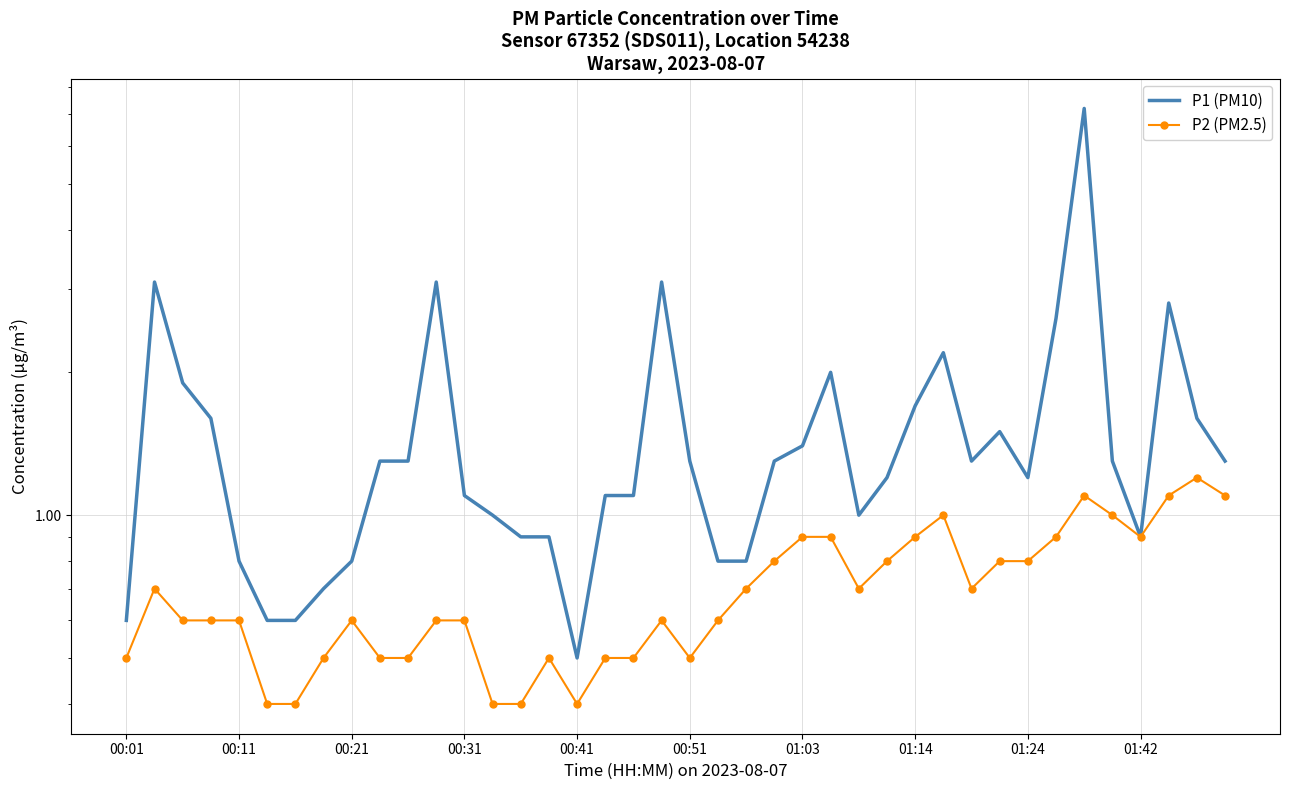

The P2 (PM2.5) series shows 0.7 at 01:42. True or false?

False